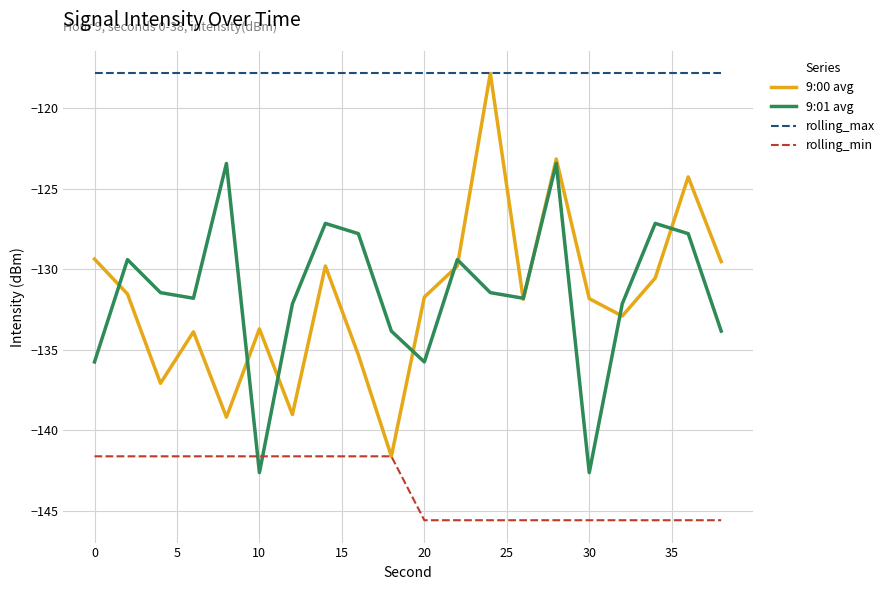

What is the minimum value for rolling_min?

-145.6